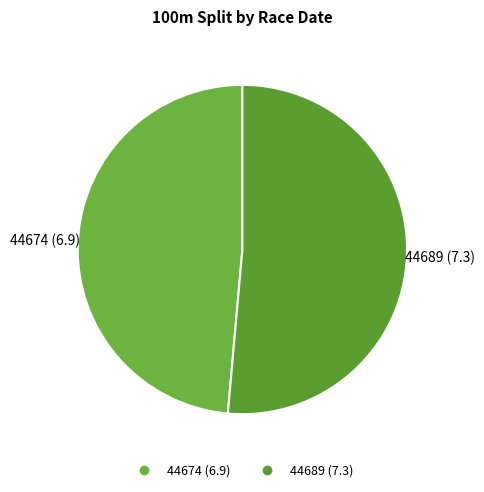

True or false: 44689 accounts for 44% of the total.

False